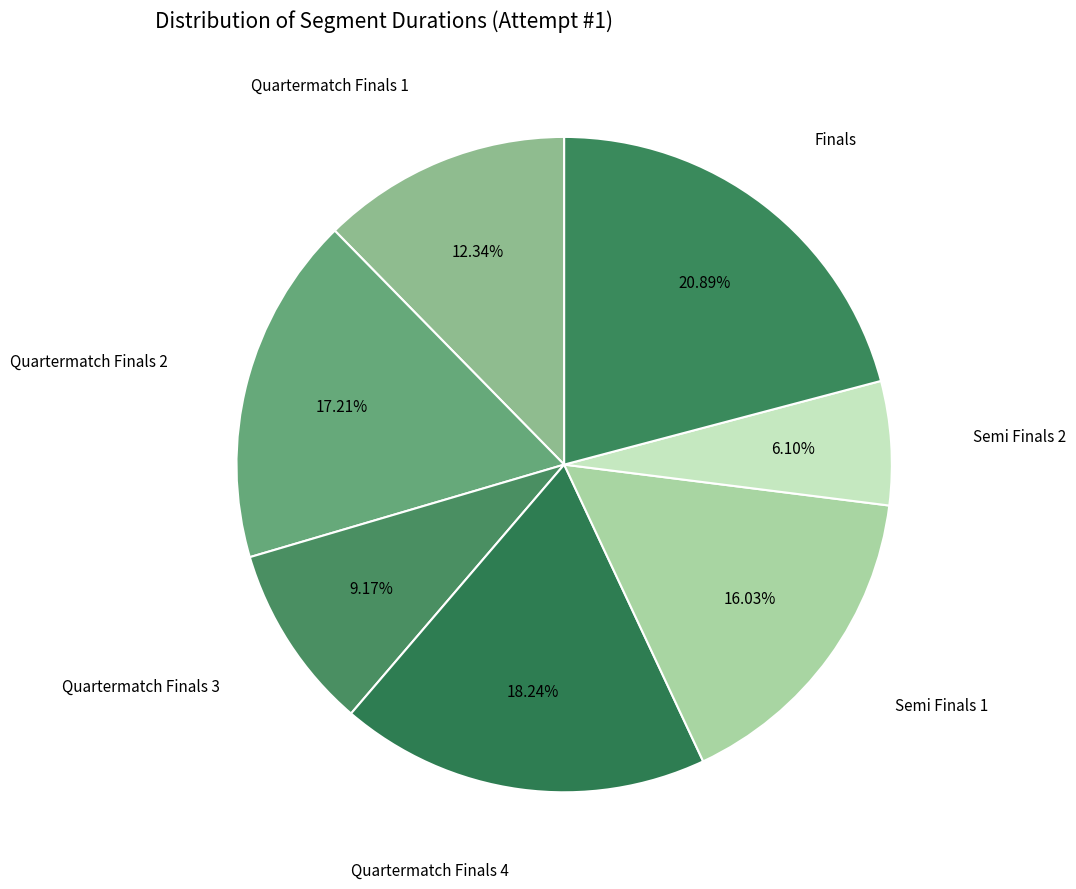

Rank the categories by value from lowest to highest.

Semi Finals 2, Quartermatch Finals 3, Quartermatch Finals 1, Semi Finals 1, Quartermatch Finals 2, Quartermatch Finals 4, Finals